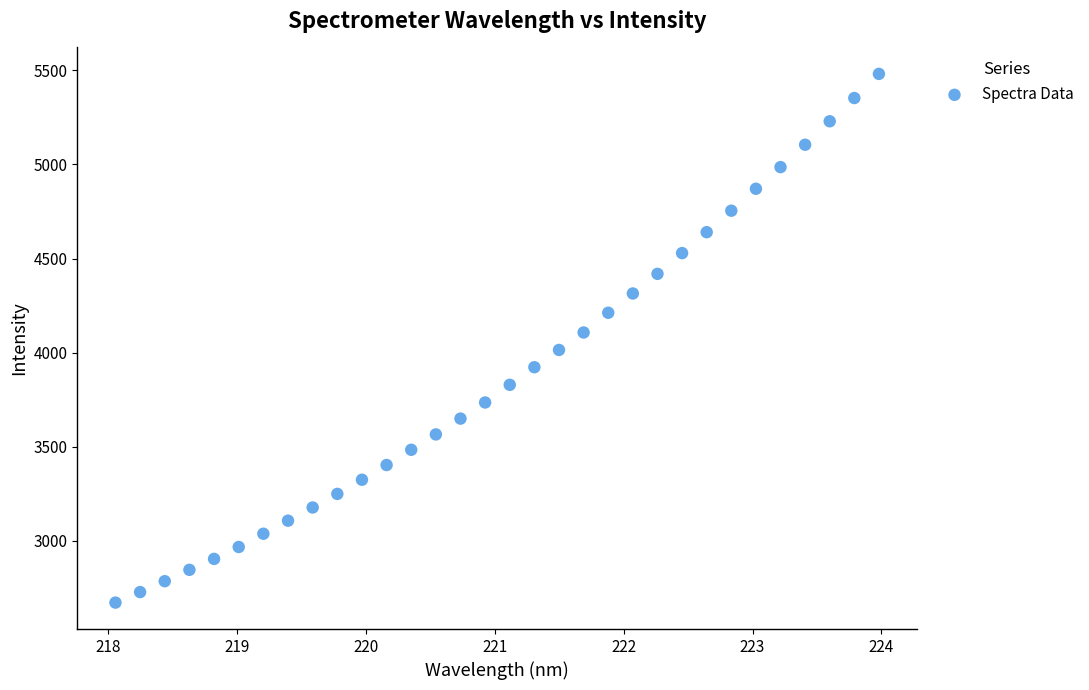

What is the range of Y values (max minus min)?

2810.8